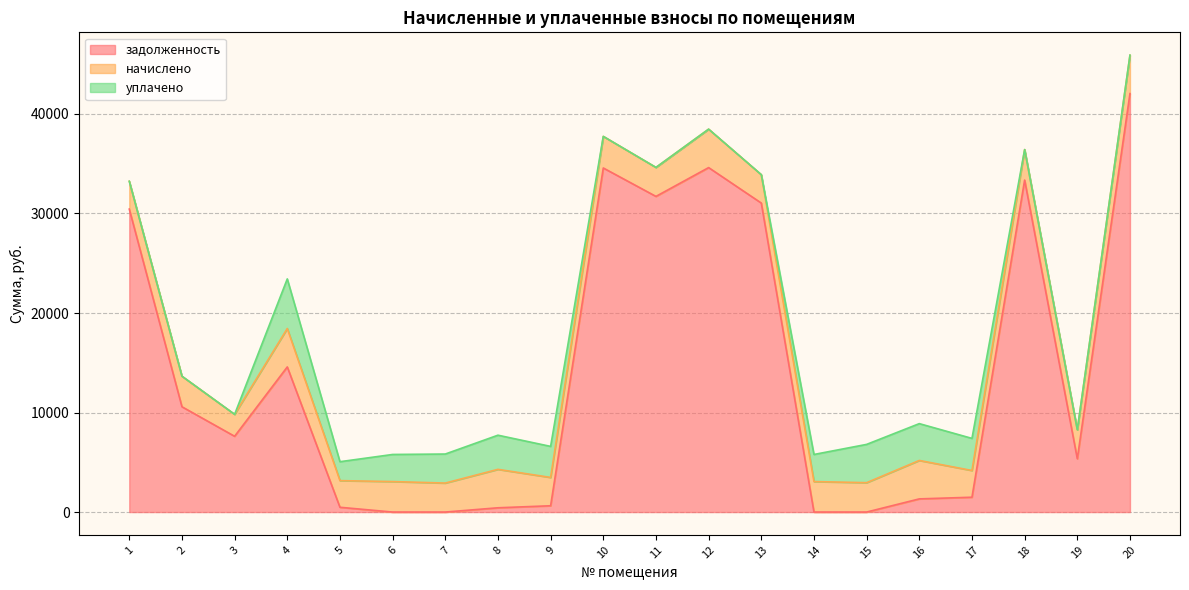

At which label does начислено reach its minimum?

3